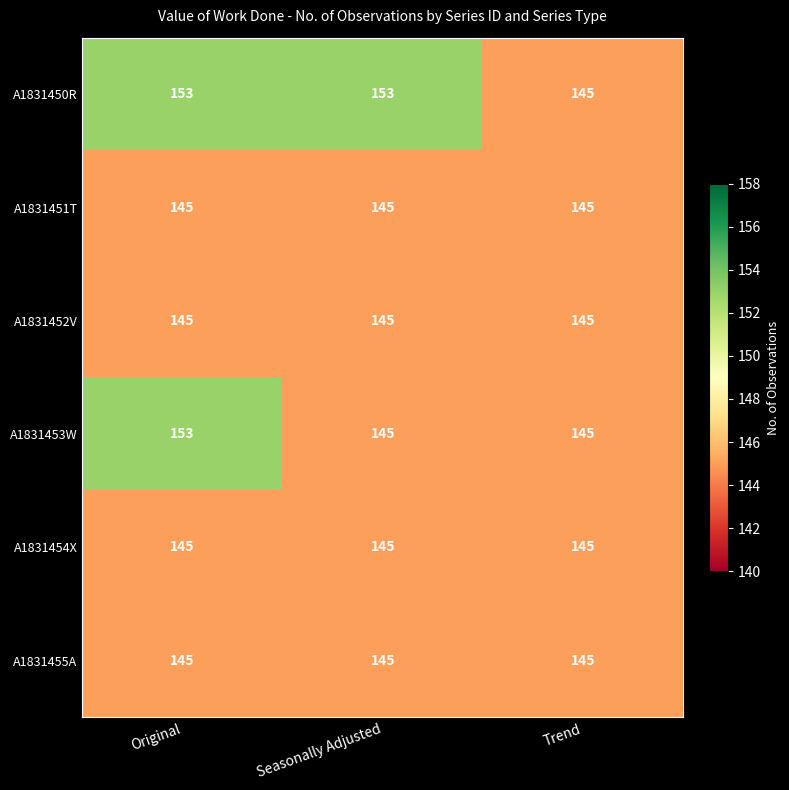

The value of A1831454X at Trend is 145. True or false?

True